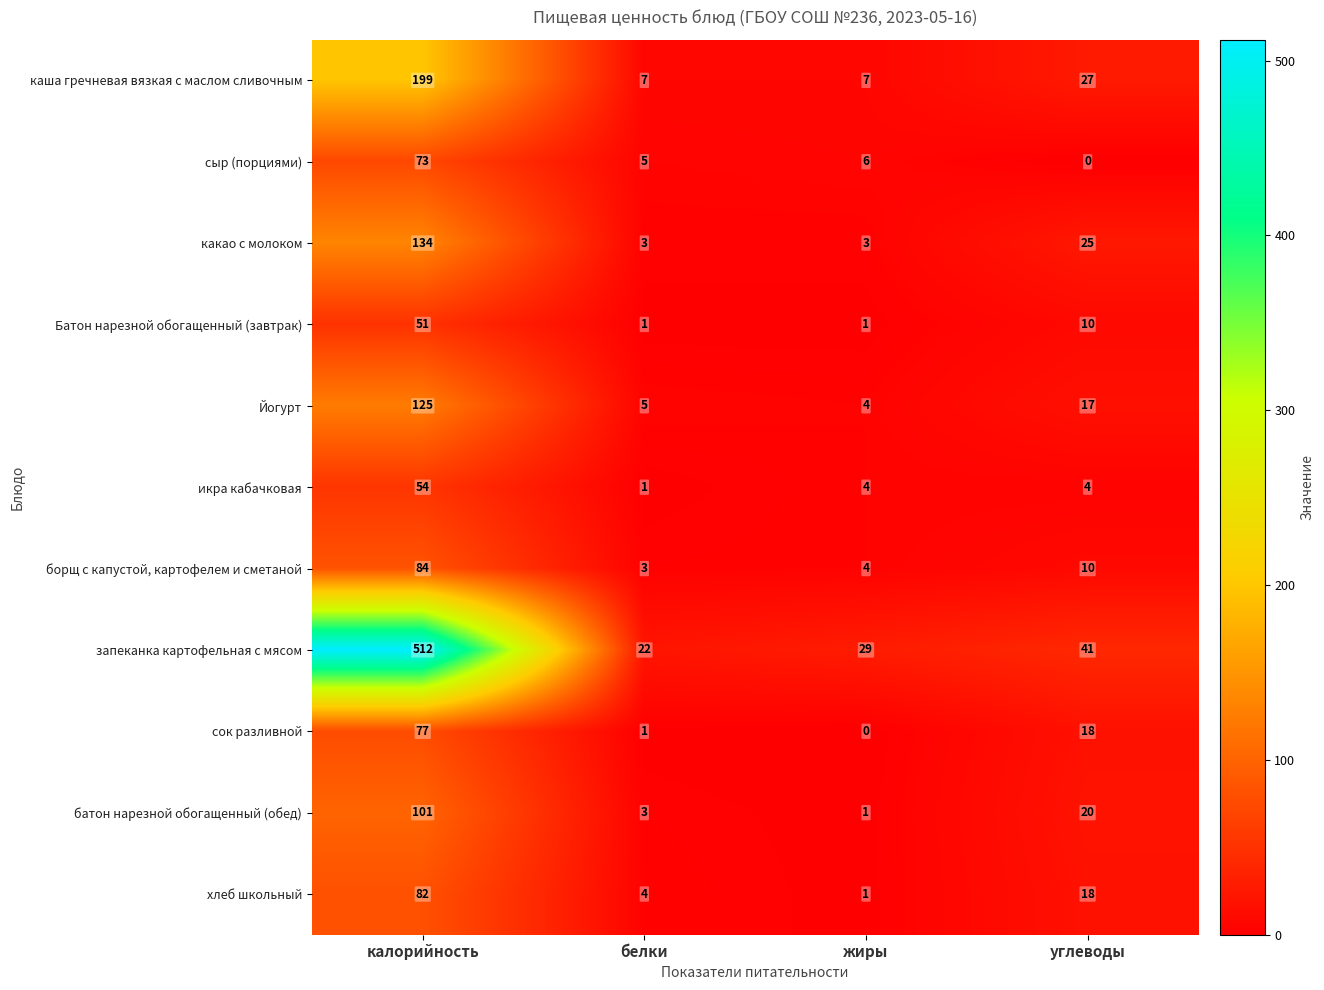

What is the total value across all series at углеводы?

190